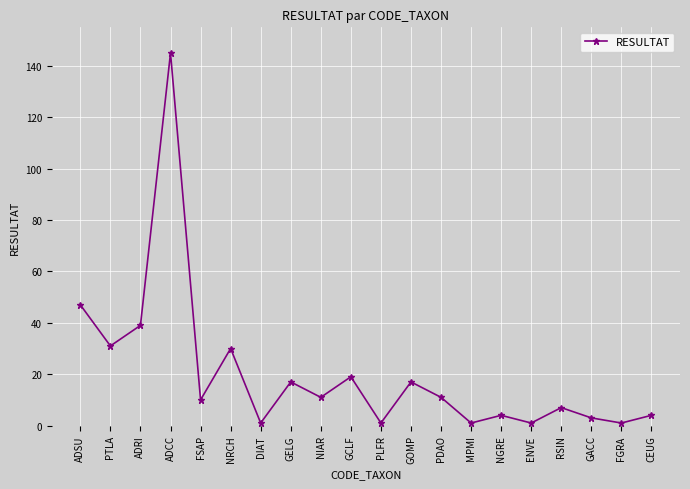

At which label does the data first exceed 11?

ADSU